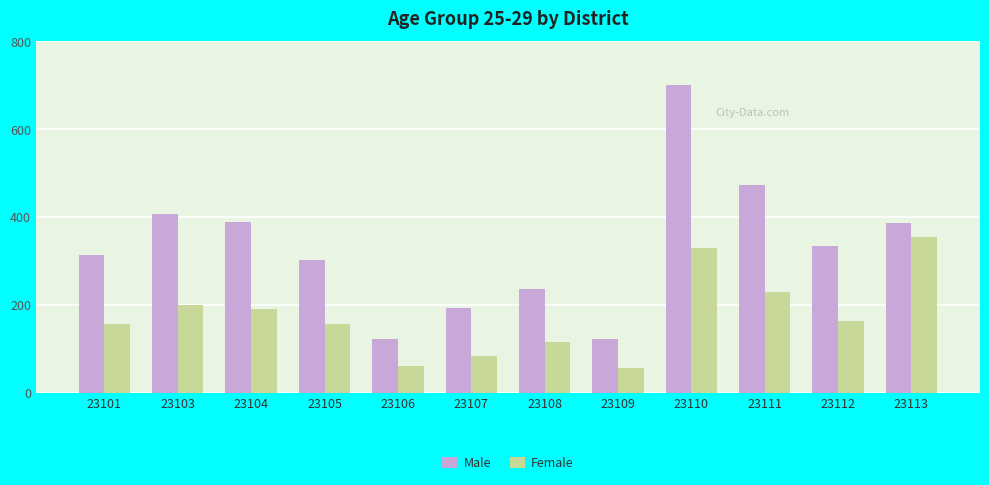

What is the difference between the highest and lowest values at 23105?

147